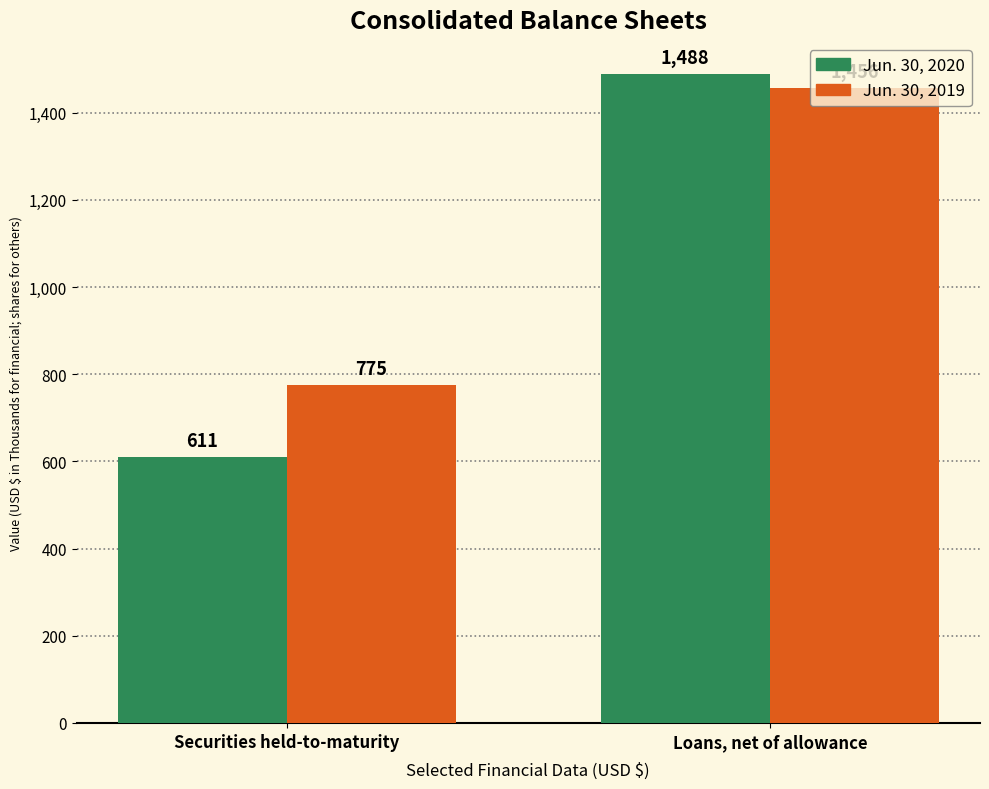

Between Securities held-to-maturity and Loans, net of allowance, which series saw the biggest shift?

Jun. 30, 2020